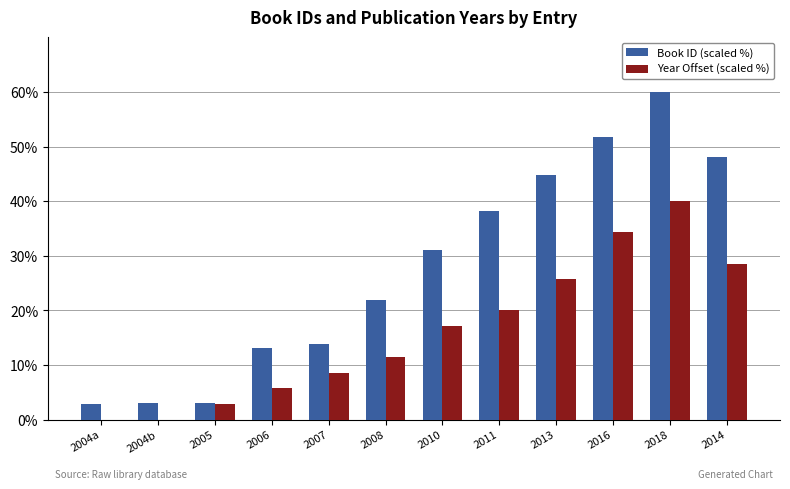

How many data points in Year Offset (scaled %) are above 17?

6